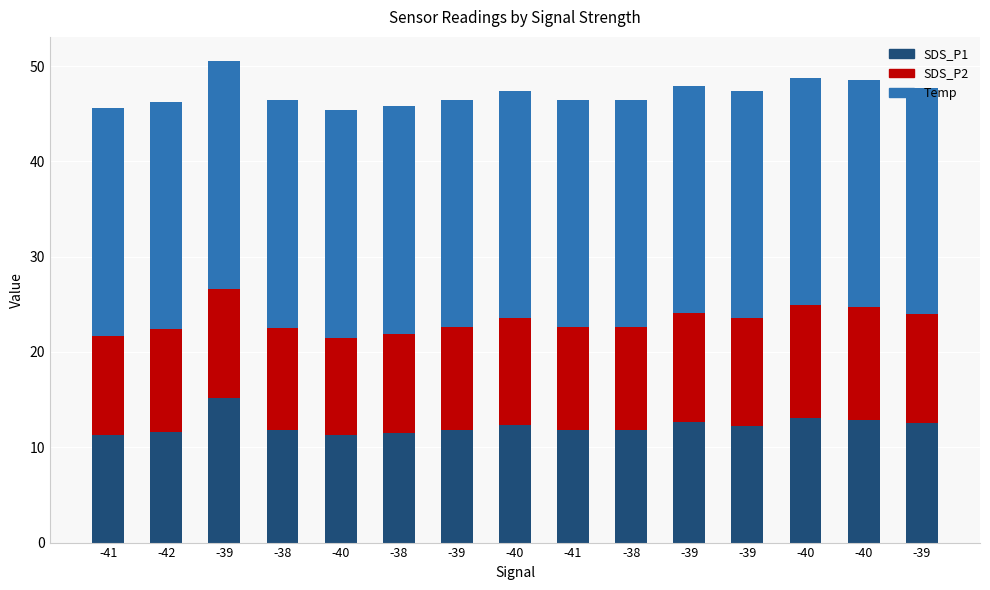

What is the total value across all series at -39?

50.5